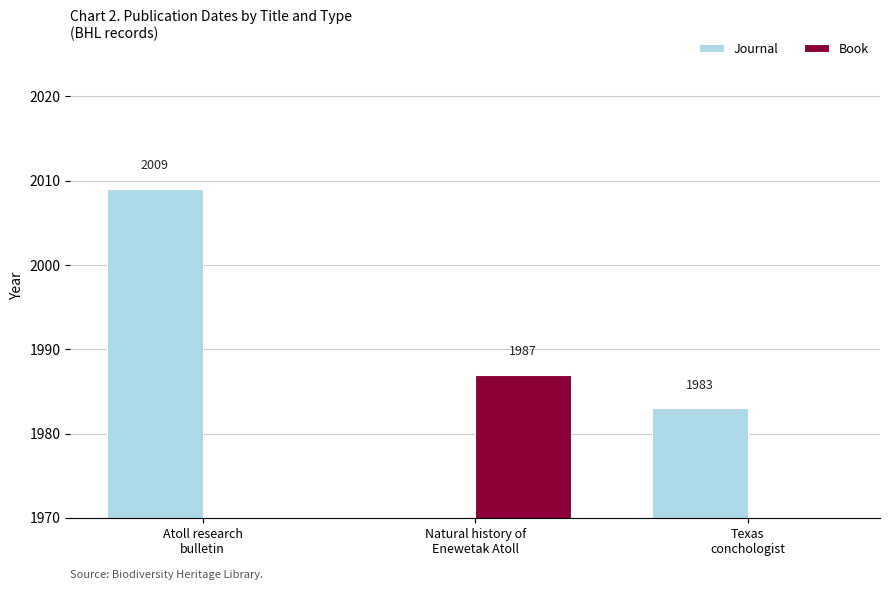

What is the label of the 3rd bar from the left?

Texas
conchologist